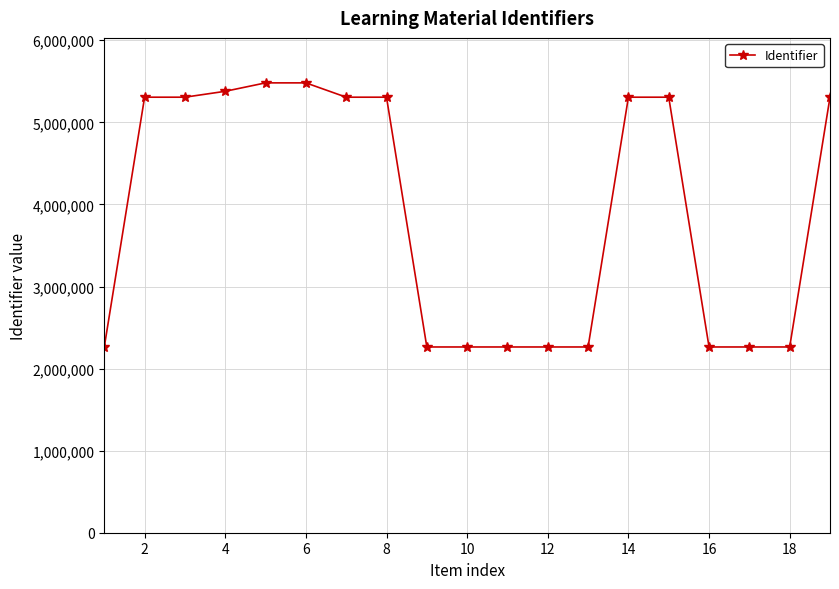

What is the sum of all values?

73854814